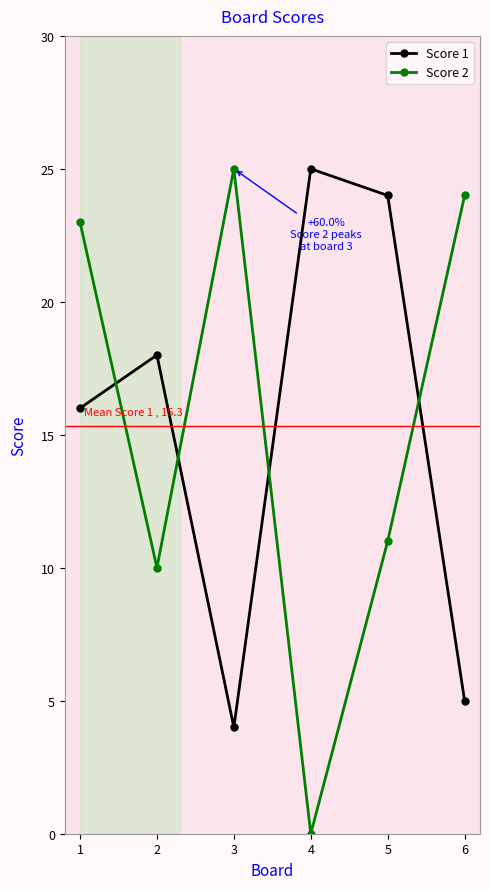

At 5, list the series in order from smallest to largest.

Score 2, Score 1